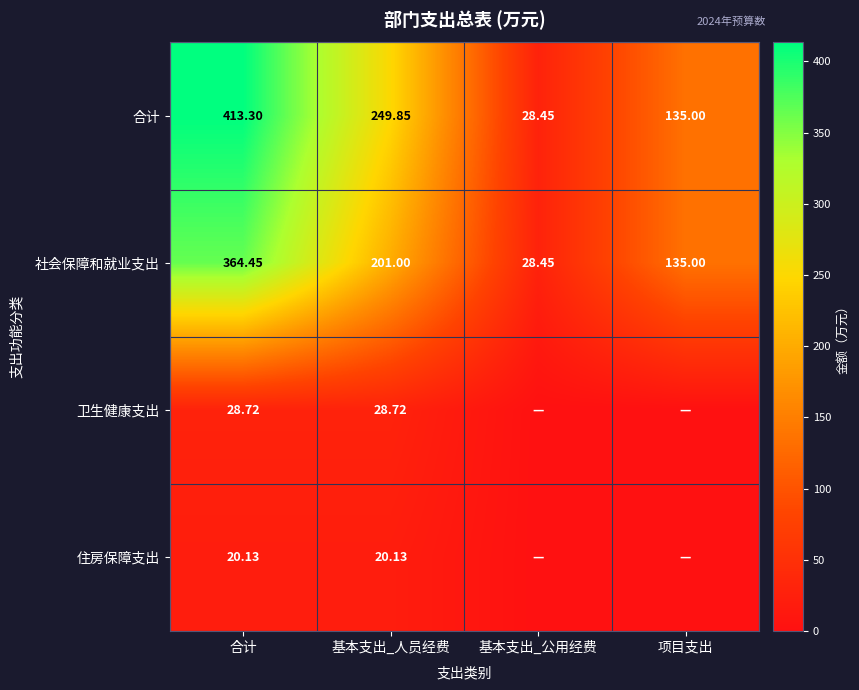

List the labels in order of 合计 value, largest first.

合计, 基本支出_人员经费, 项目支出, 基本支出_公用经费